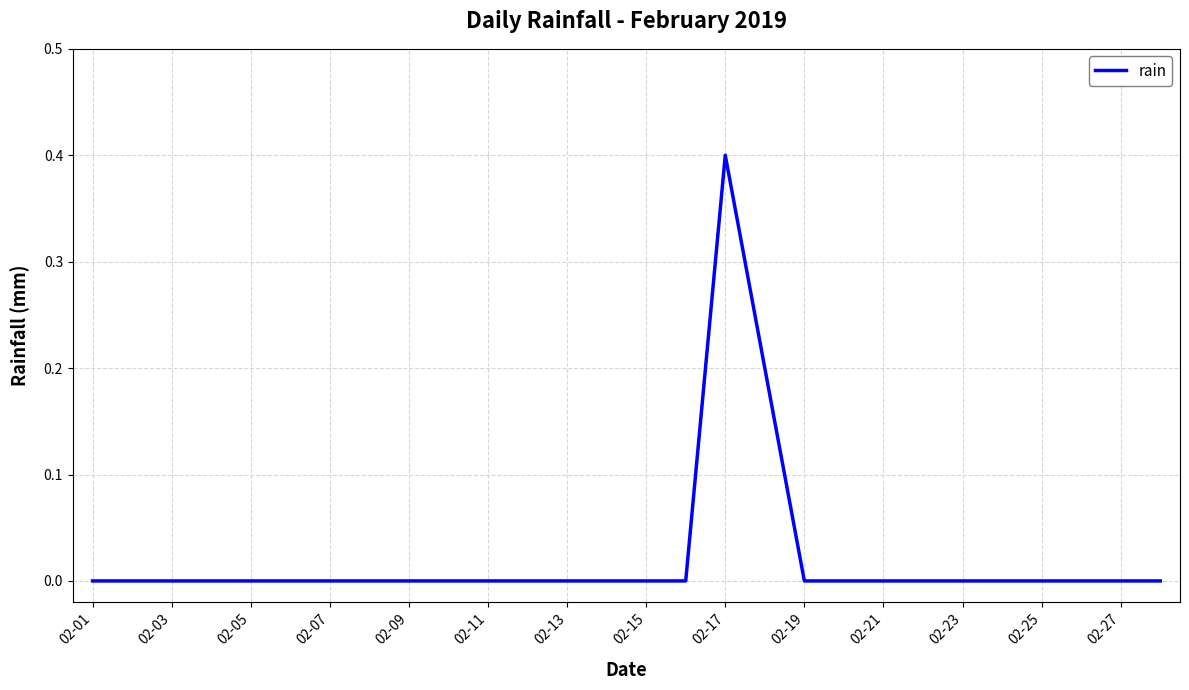

What is the greatest value displayed?

0.4